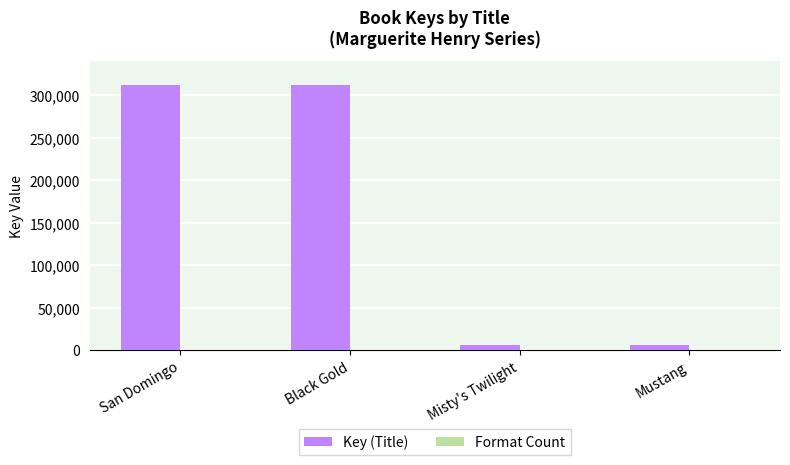

True or false: Key (Title) has a value of 311982 at Black Gold.

True